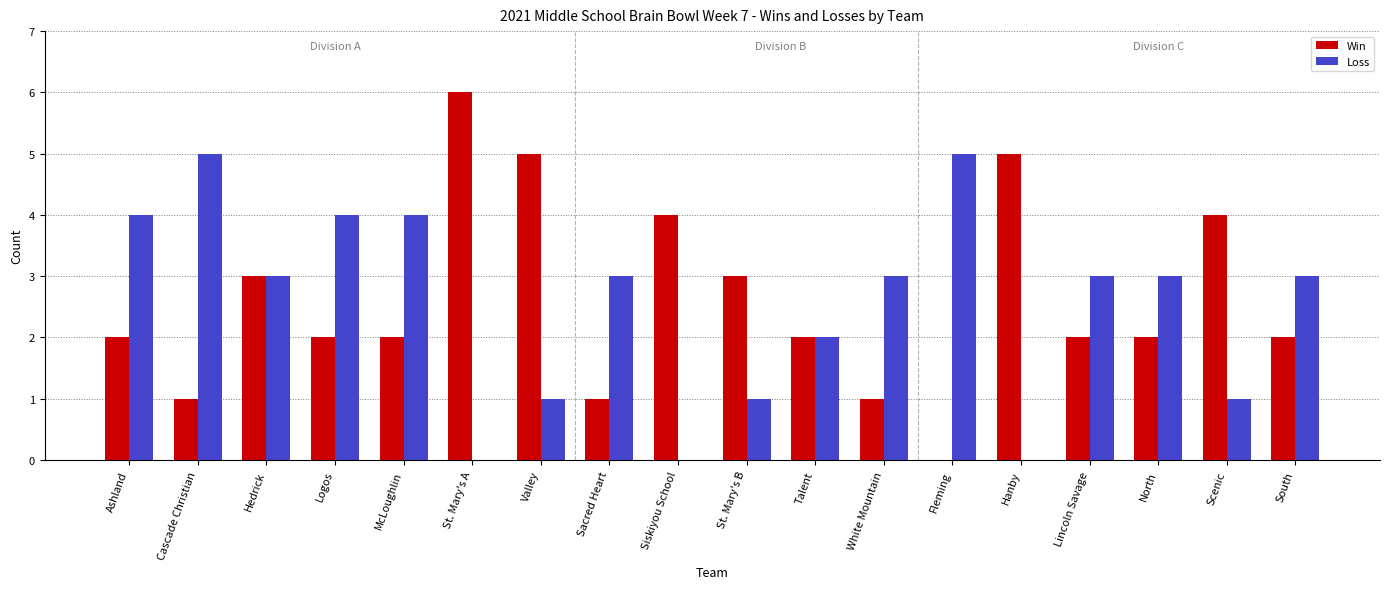

What is the approximate value of Win at White Mountain?

1